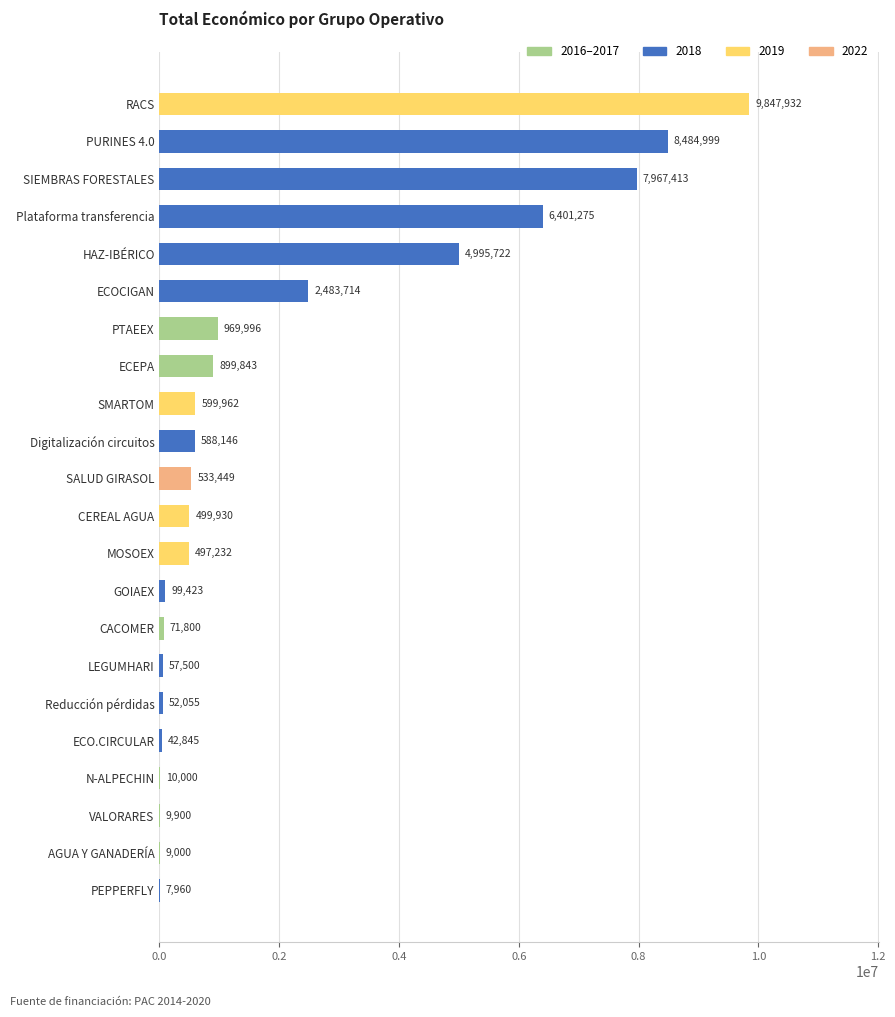

What is the sum of the values at SMARTOM and Reducción pérdidas?

652017